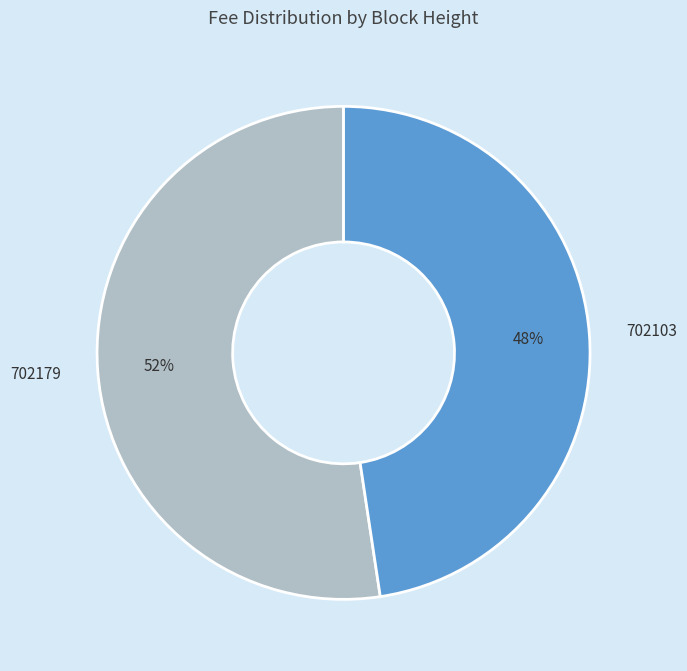

The 702179 slice represents 52% of the pie. True or false?

True